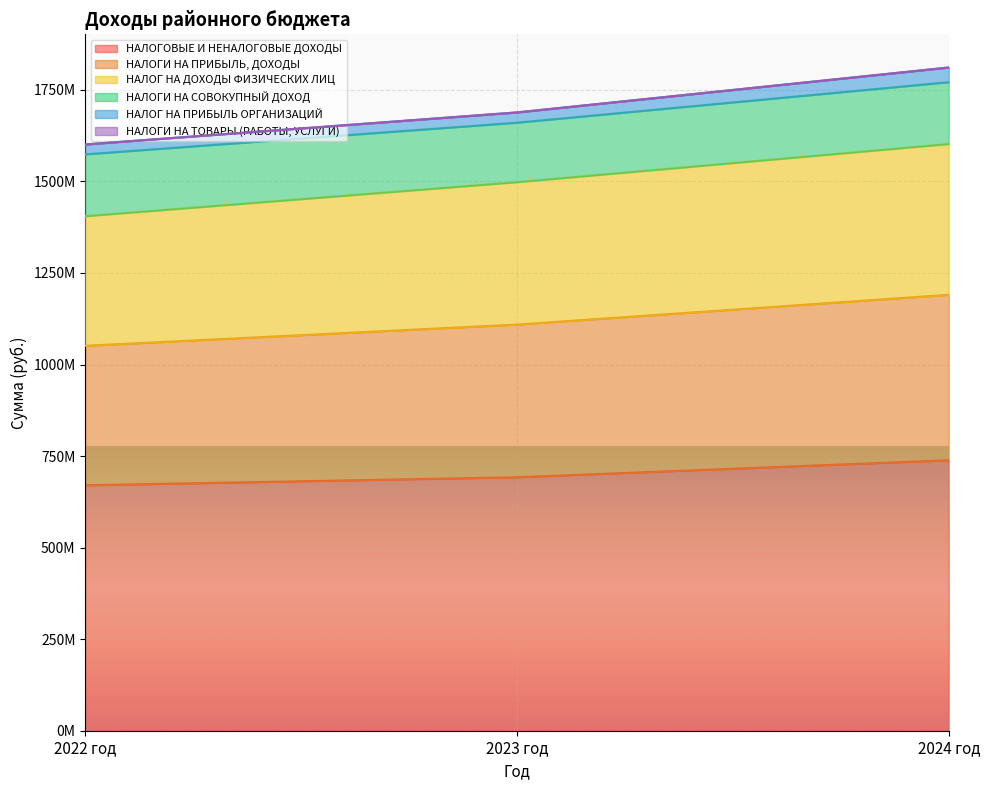

What is the difference between the НАЛОГОВЫЕ И НЕНАЛОГОВЫЕ ДОХОДЫ values at 2024 год and 2022 год?

68341426.0